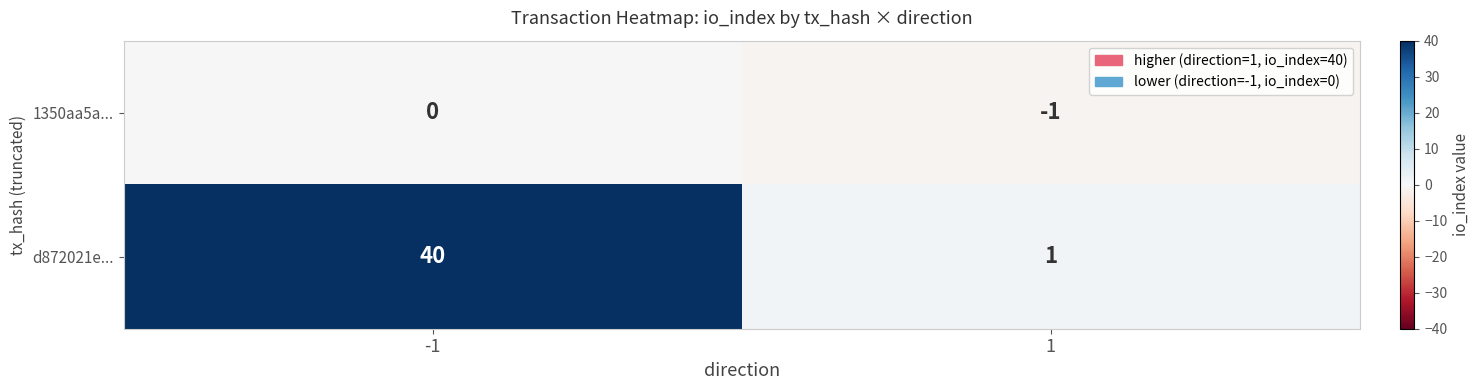

At 1, list the series in order from largest to smallest.

d872021e..., 1350aa5a...